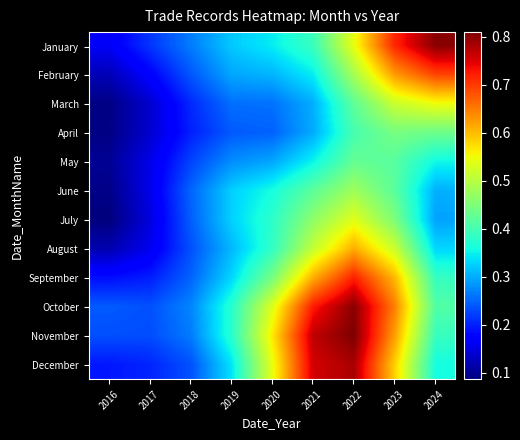

At which category is the sum across all series the highest?

2022